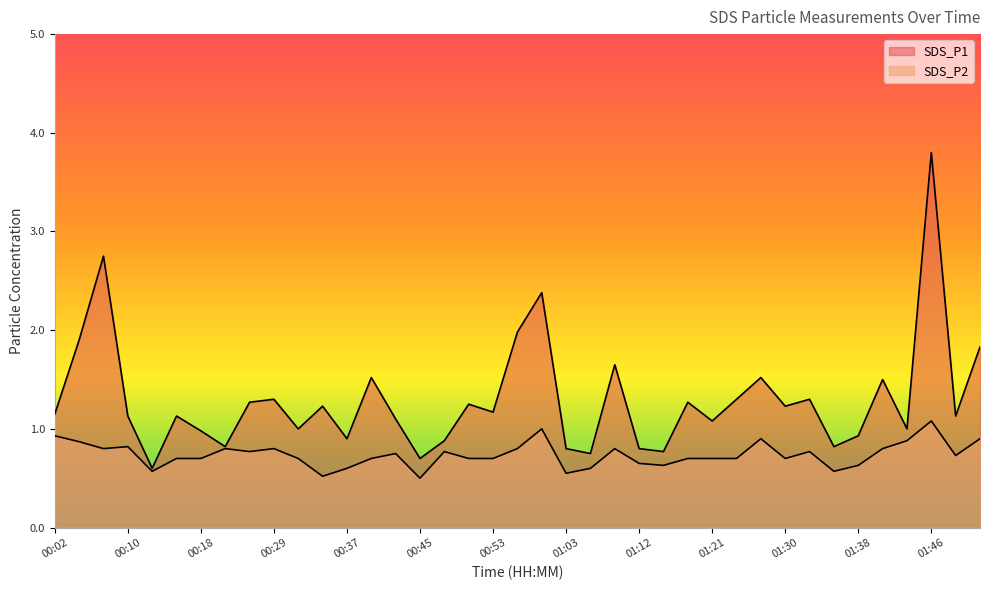

What is the label of the 20th point from the left?

00:55